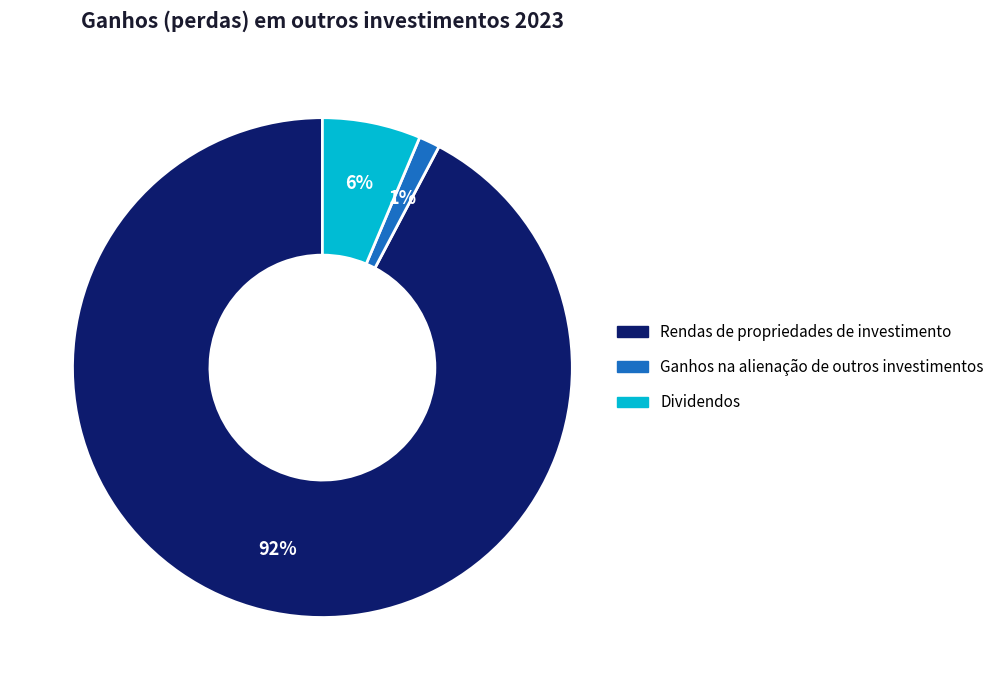

To the nearest percent, what is the difference between the Dividendos and Ganhos na alienação de outros investimentos slice percentages?

5%